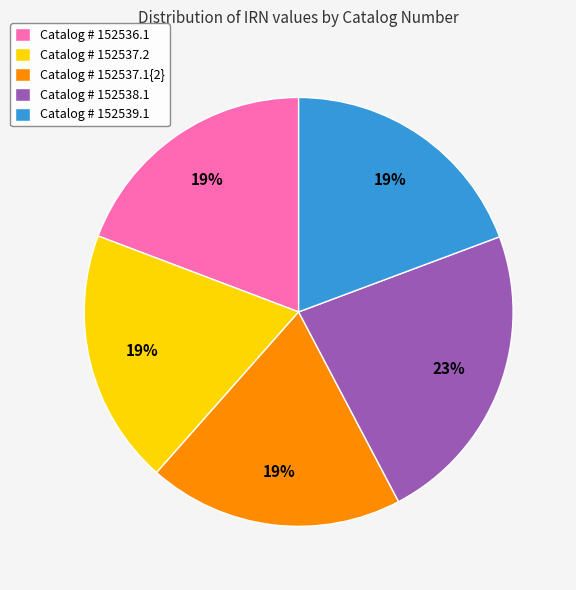

Is it true that Catalog # 152539.1 is 19% of the pie?

True